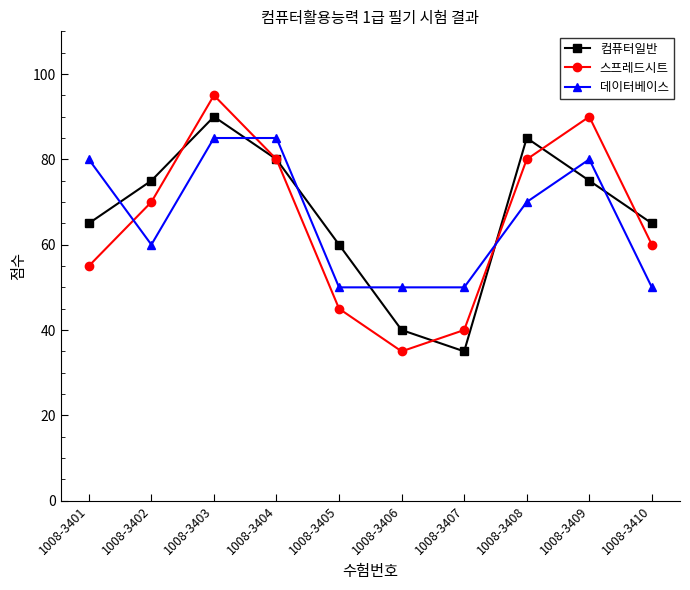

Is it true that 컴퓨터일반 equals 125 at 1008-3409?

False